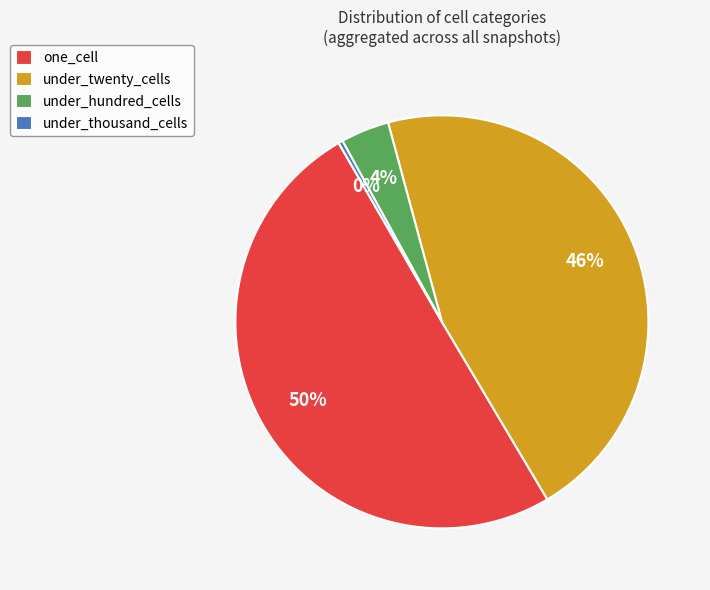

What is the ratio of the value at one_cell to the value at under_twenty_cells?

1.1